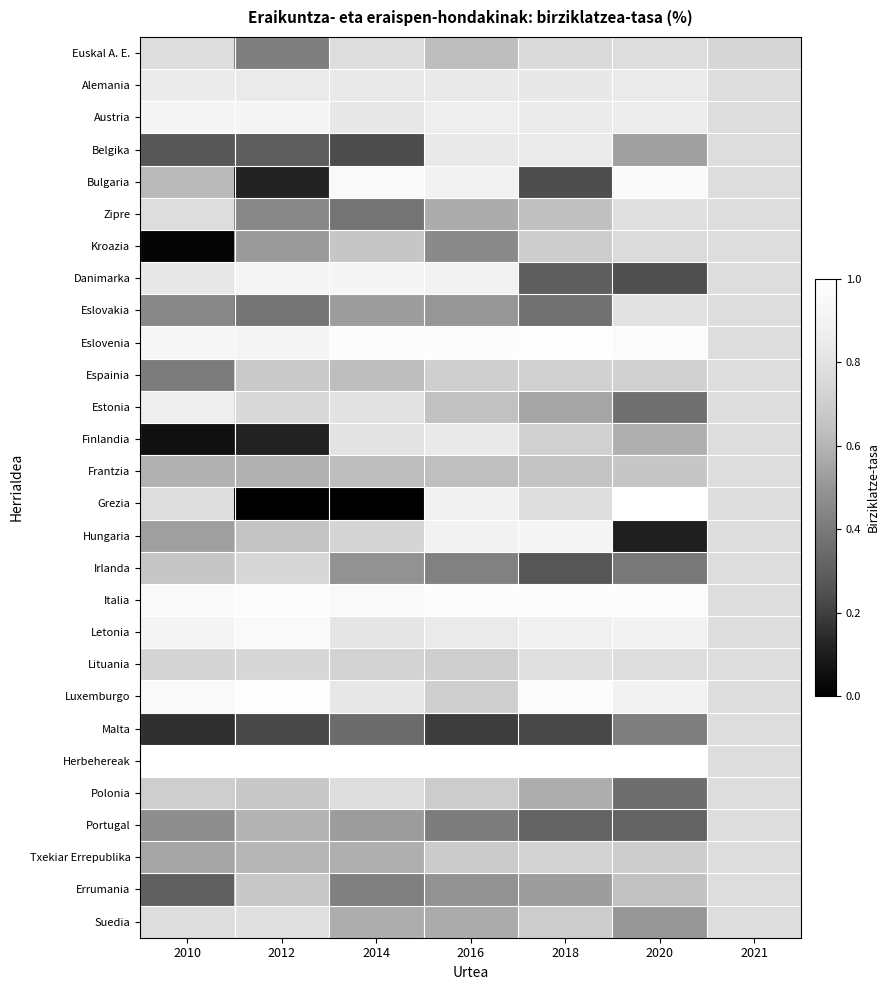

Count the number of categories in the chart.

7